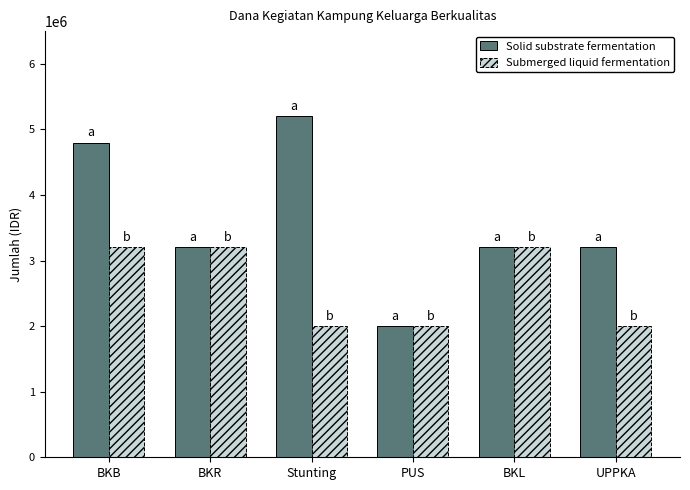

List the series in order of their peak value, highest first.

Solid substrate fermentation, Submerged liquid fermentation